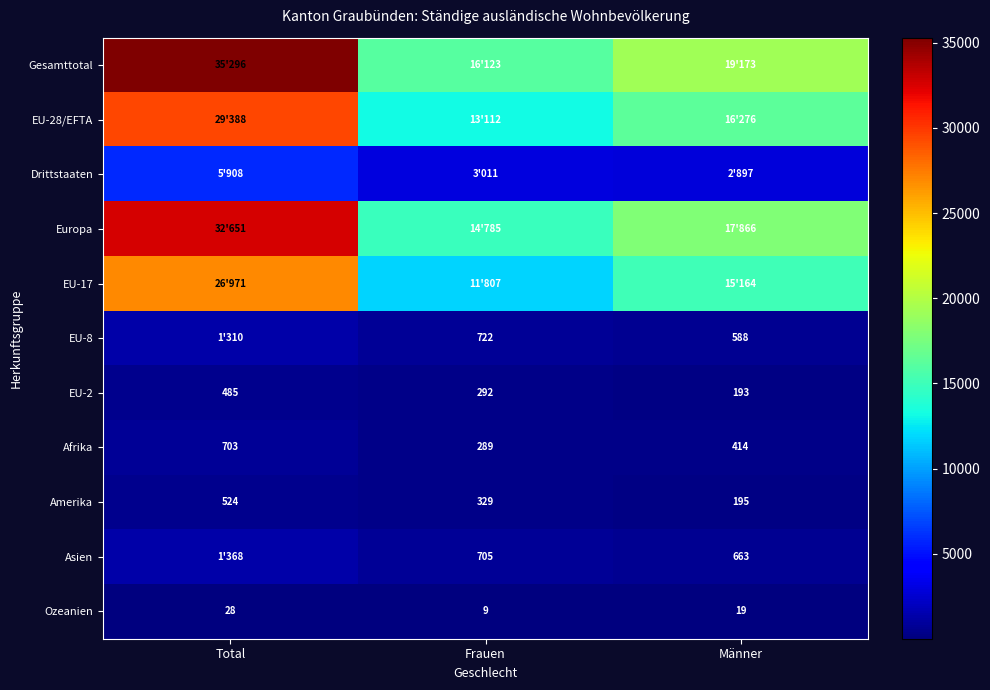

Count the number of data series in this chart.

11